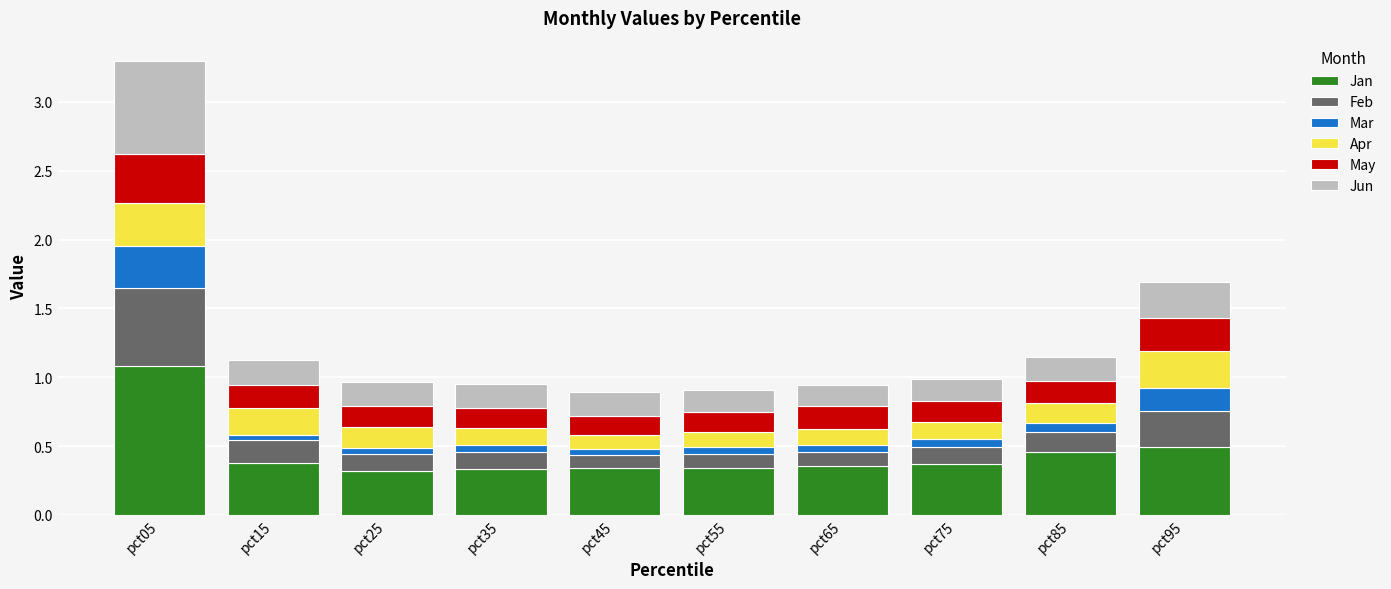

At which category is the sum across all series the highest?

pct05